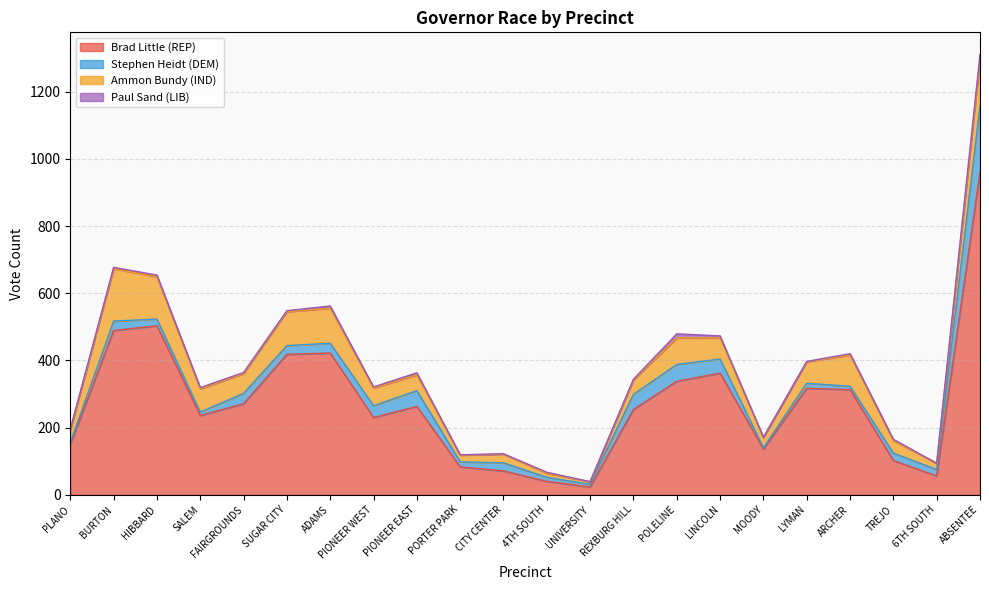

What is the difference between the Ammon Bundy (IND) values at POLELINE and BURTON?

77